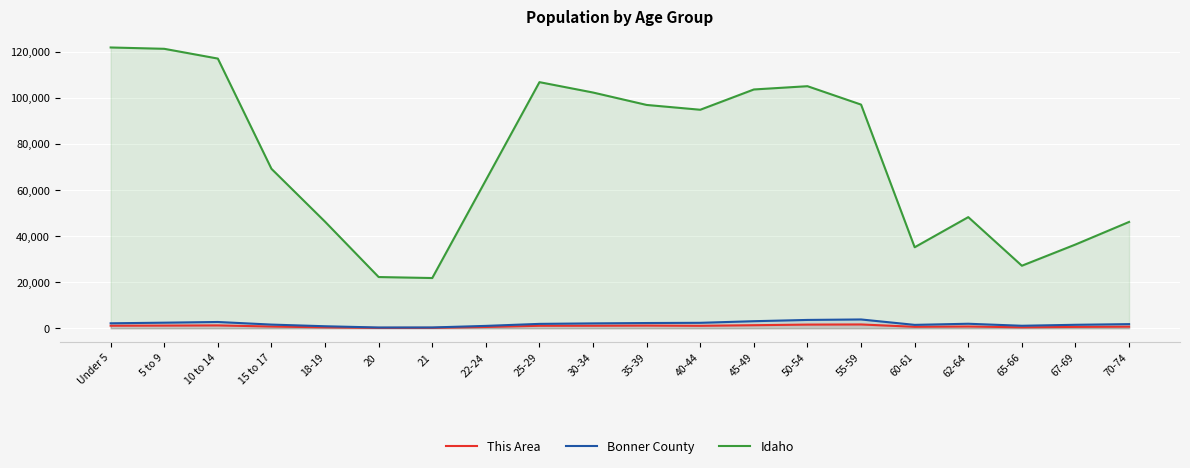

Which has a higher value, 20 or 21?

21